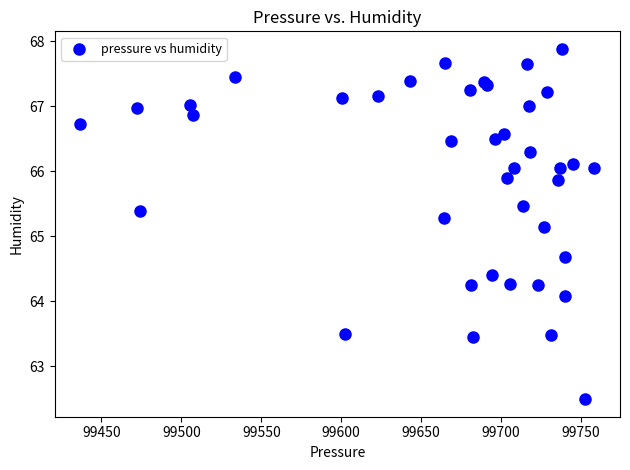

What Y value in the scatter plot is closest to 65?

65.1